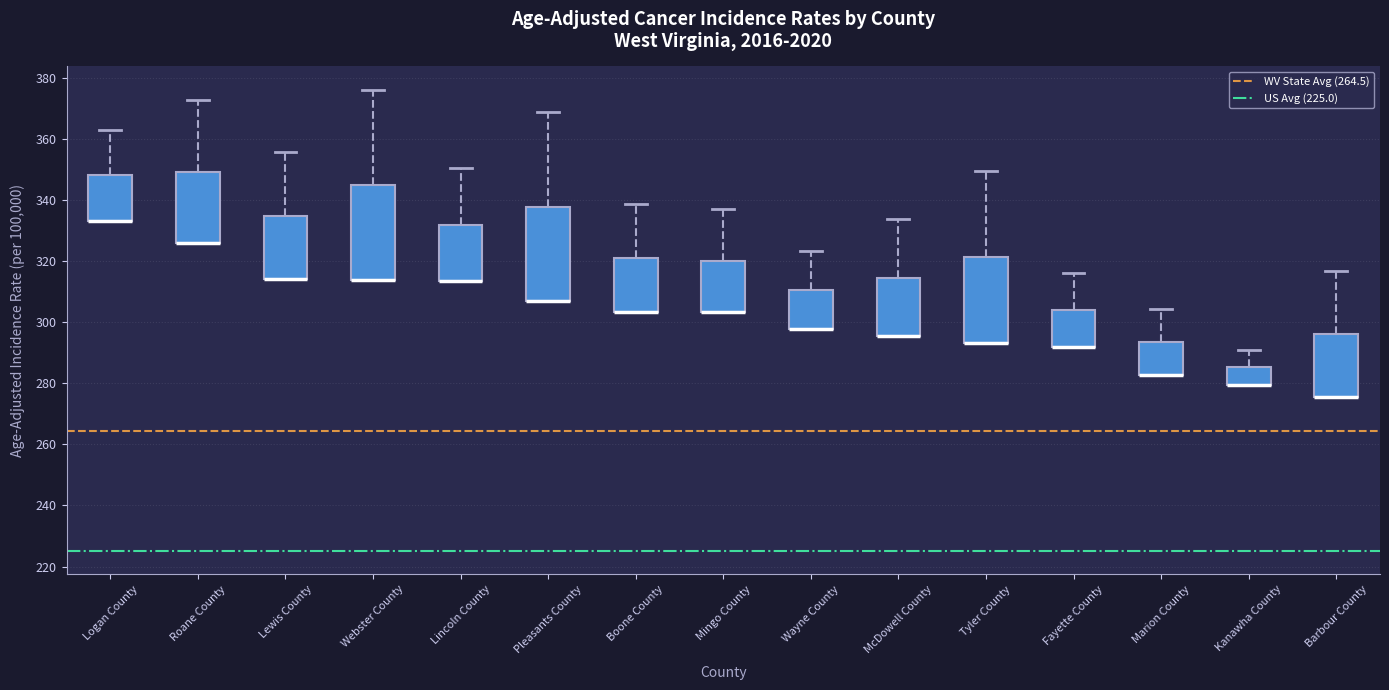

Reading left to right, transcribe this box plot: for each box, give where its median line is, the range the box spans, and where its two whiskers end, as read against the y-axis. The values are not printed on the chart, so give them approximately, as read against the axis.

Logan County: median 334 (drawn on the box's lower edge), box 334 to 348, whiskers 334 to 364
Roane County: median 326 (drawn on the box's lower edge), box 326 to 350, whiskers 326 to 372
Lewis County: median 314 (drawn on the box's lower edge), box 314 to 334, whiskers 314 to 356
Webster County: median 314 (drawn on the box's lower edge), box 314 to 344, whiskers 314 to 376
Lincoln County: median 314 (drawn on the box's lower edge), box 314 to 332, whiskers 314 to 350
Pleasants County: median 306 (drawn on the box's lower edge), box 306 to 338, whiskers 306 to 368
Boone County: median 304 (drawn on the box's lower edge), box 304 to 322, whiskers 304 to 338
Mingo County: median 304 (drawn on the box's lower edge), box 304 to 320, whiskers 304 to 338
Wayne County: median 298 (drawn on the box's lower edge), box 298 to 310, whiskers 298 to 324
McDowell County: median 296 (drawn on the box's lower edge), box 296 to 314, whiskers 296 to 334
Tyler County: median 294 (drawn on the box's lower edge), box 294 to 322, whiskers 294 to 350
Fayette County: median 292 (drawn on the box's lower edge), box 292 to 304, whiskers 292 to 316
Marion County: median 282 (drawn on the box's lower edge), box 282 to 294, whiskers 282 to 304
Kanawha County: median 280 (drawn on the box's lower edge), box 280 to 286, whiskers 280 to 290
Barbour County: median 276 (drawn on the box's lower edge), box 276 to 296, whiskers 276 to 316